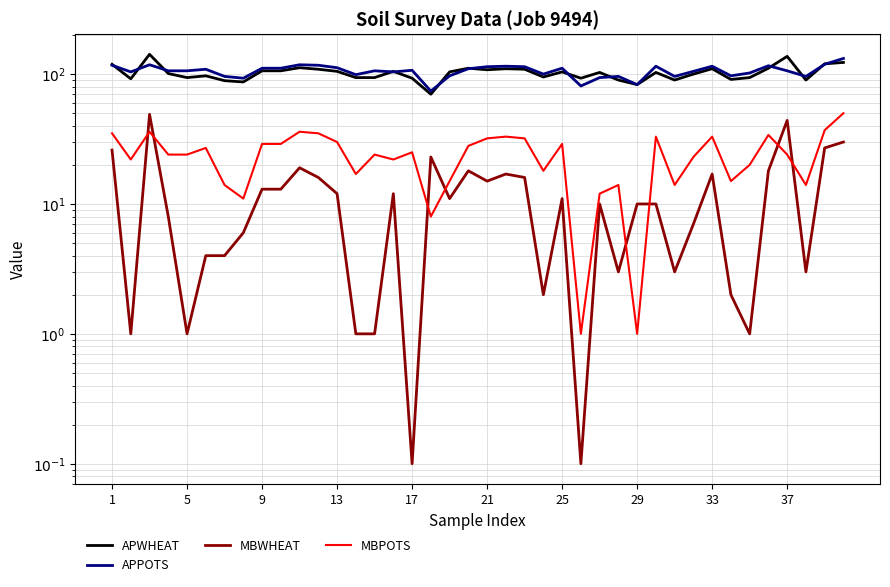

What is the sum of the APWHEAT values at 29 and 13?

188.0